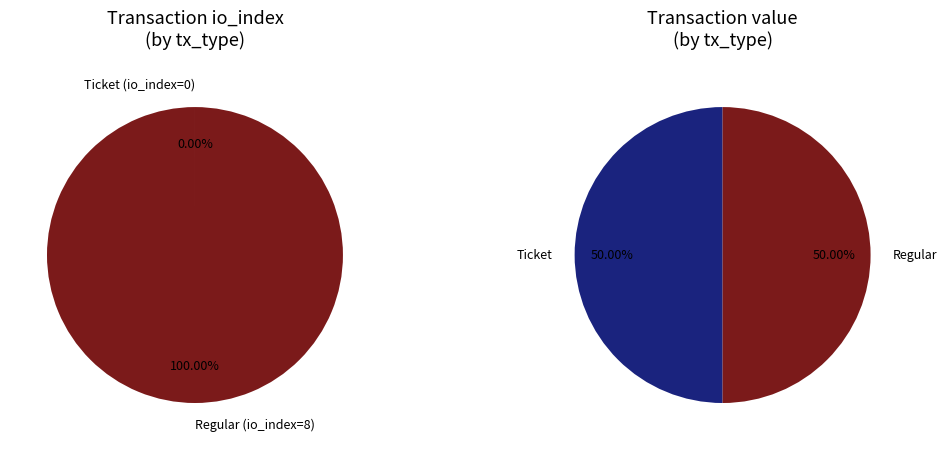

True or false: value accounts for 99% of the total.

False